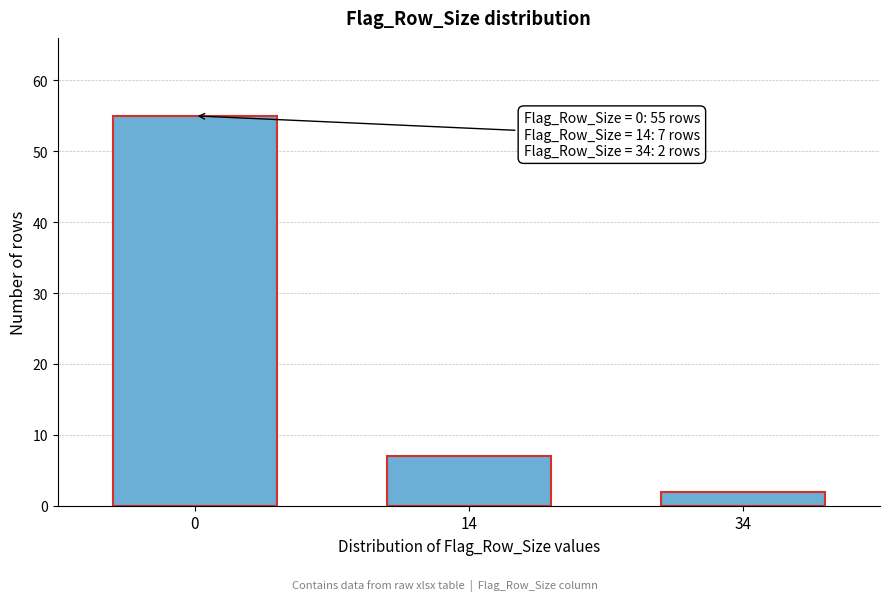

Reading left to right, transcribe all the data shown in this chart.

55	7	2